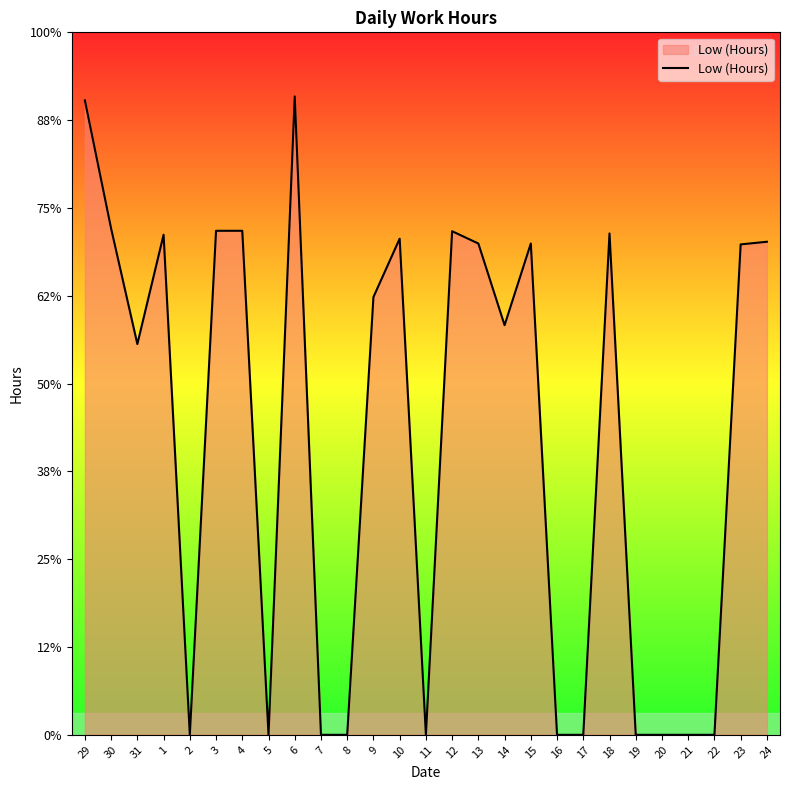

Approximately how many times larger is the value at 13 compared to 6?

0.8